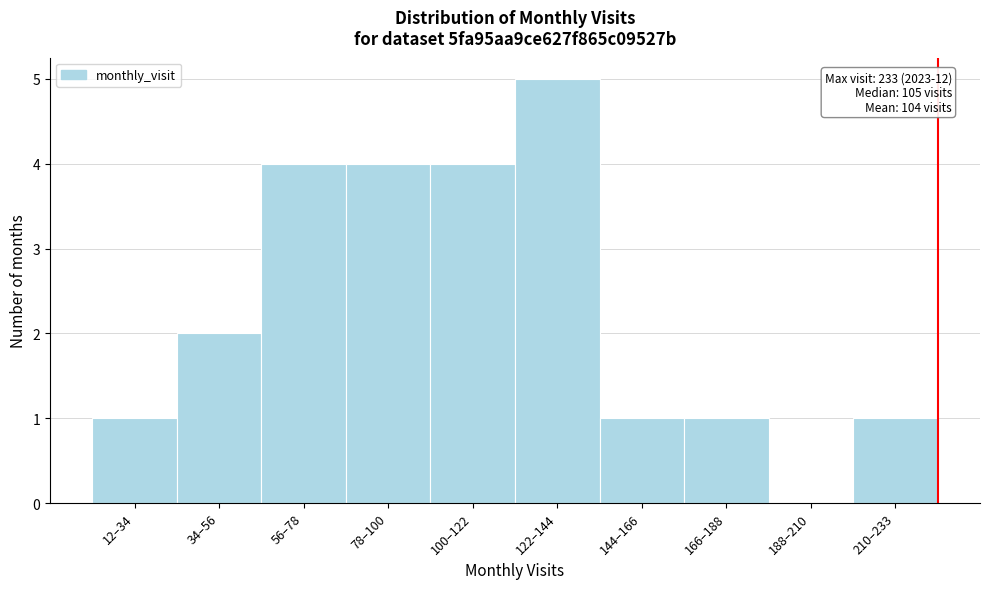

Reading left to right, list all the values displayed in this chart.

12–34=1	34–56=2	56–78=4	78–100=4	100–122=4	122–144=5	144–166=1	166–188=1	188–210=0	210–233=1